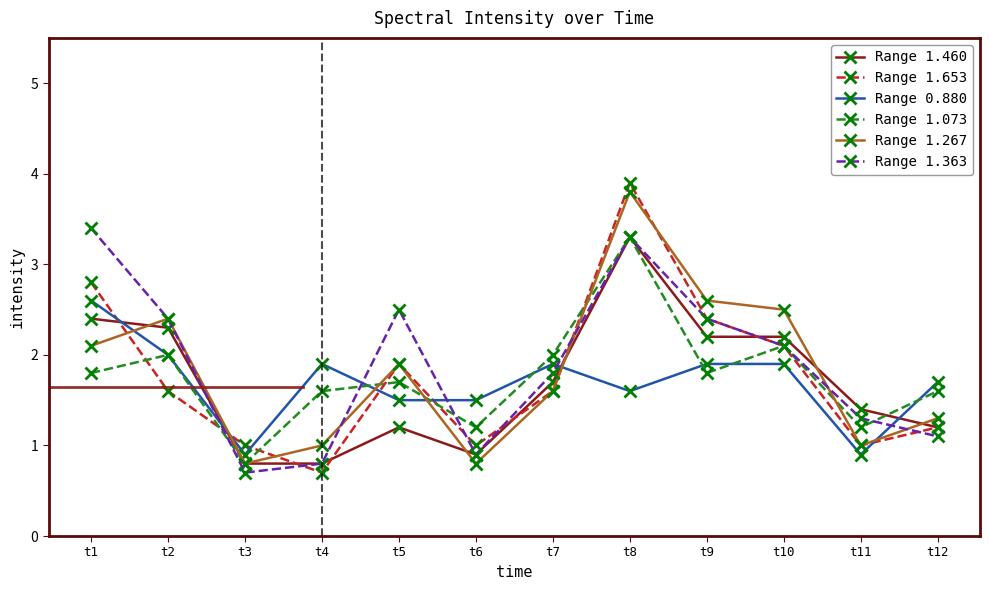

Read the Range 1.073 value at t8.

3.3